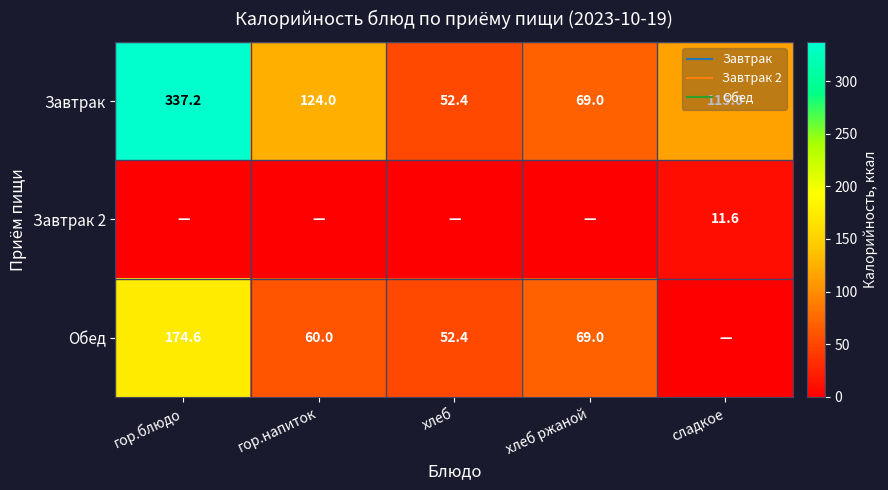

The Завтрак 2 series shows 0.0 at хлеб ржаной. True or false?

True